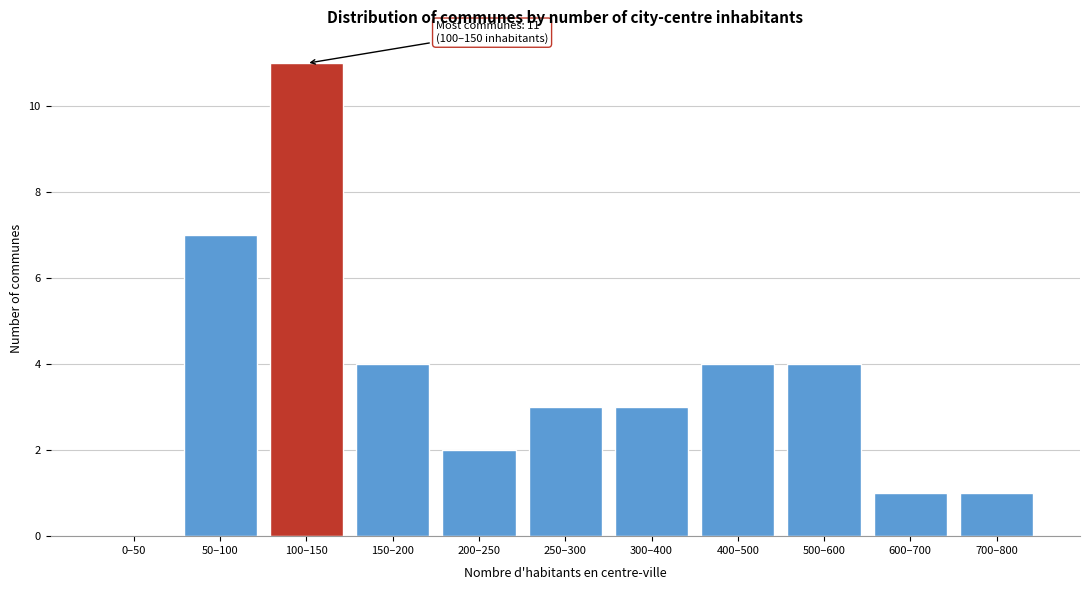

Reading left to right, what are all the values shown in this chart?

0–50=0	50–100=7	100–150=11	150–200=4	200–250=2	250–300=3	300–400=3	400–500=4	500–600=4	600–700=1	700–800=1